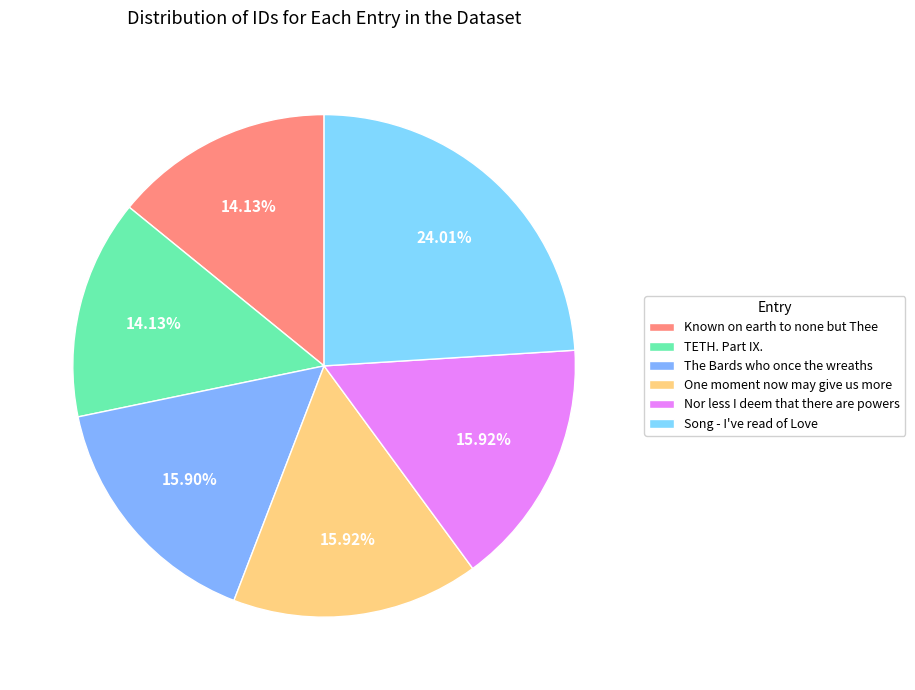

Count the number of slices in the pie.

6